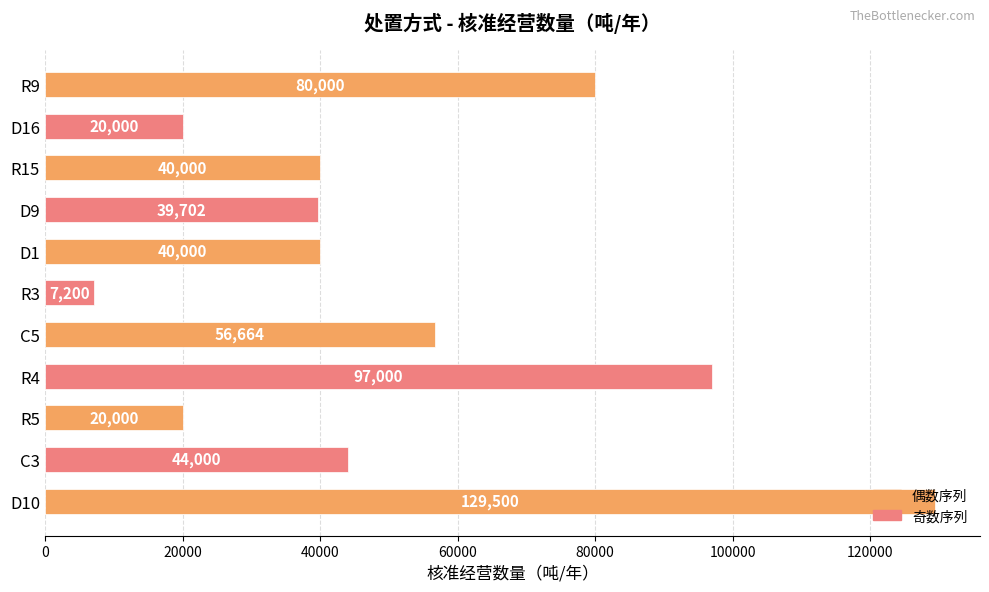

What value does the data have at R9?

80000